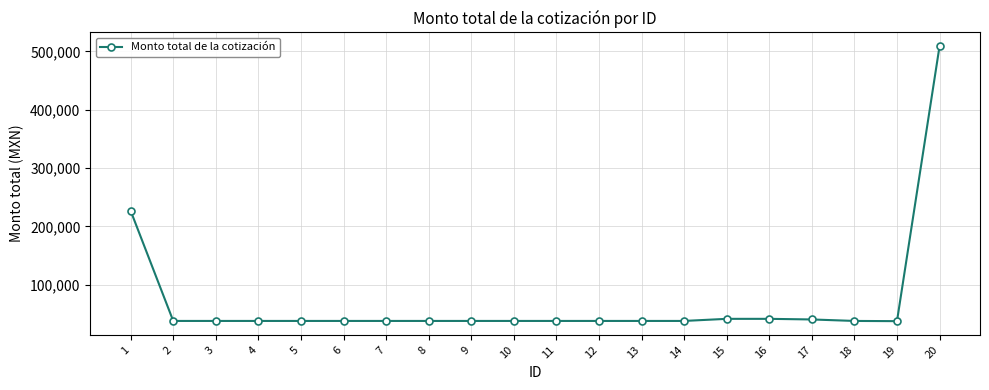

What is the average value?

71362.3